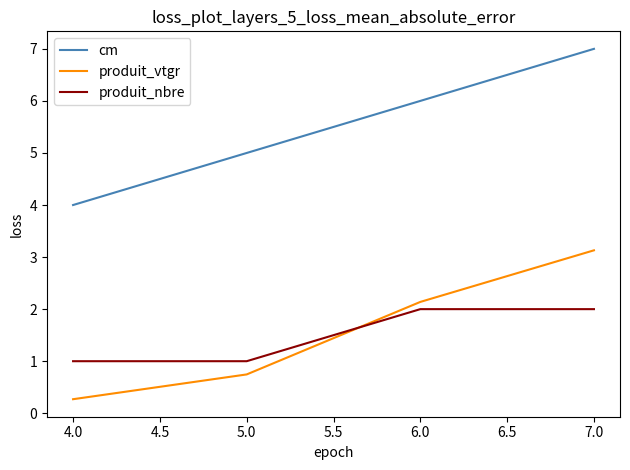

How many cm values are between 5 and 7?

3